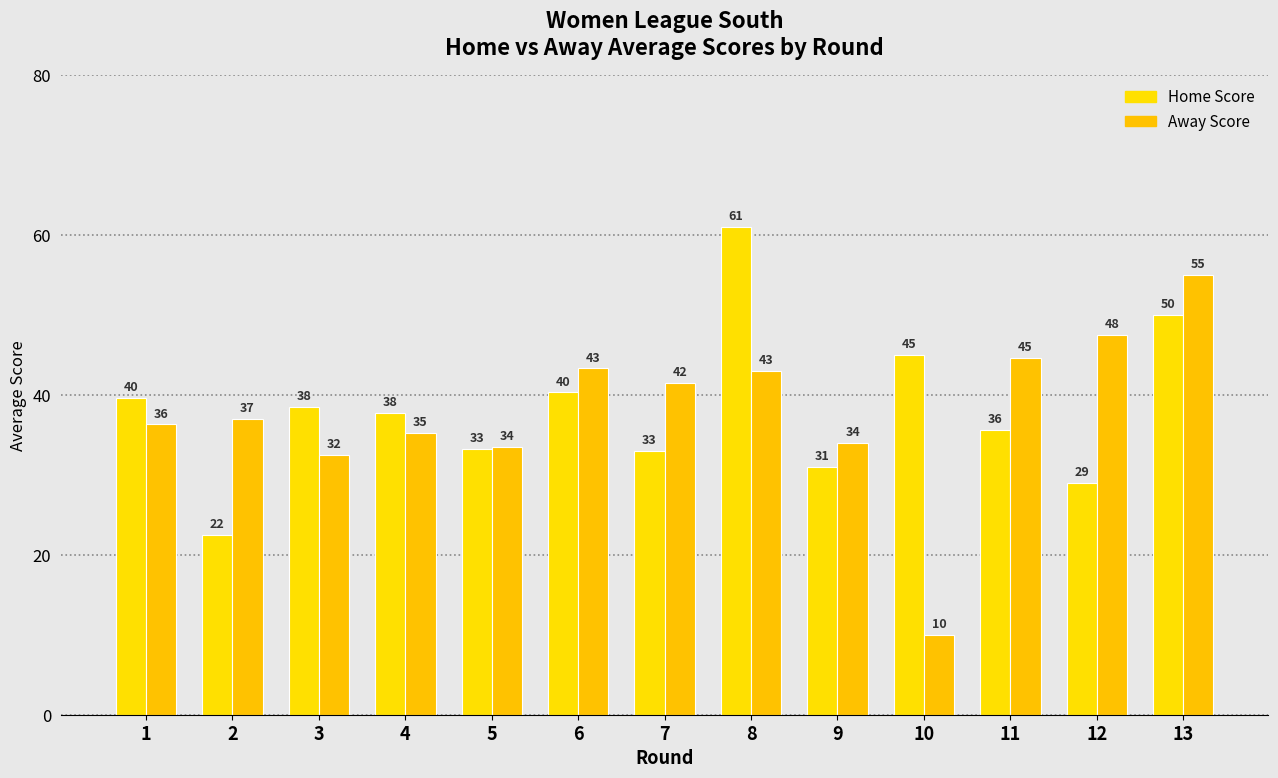

Which series has the widest spread of values?

Away Score